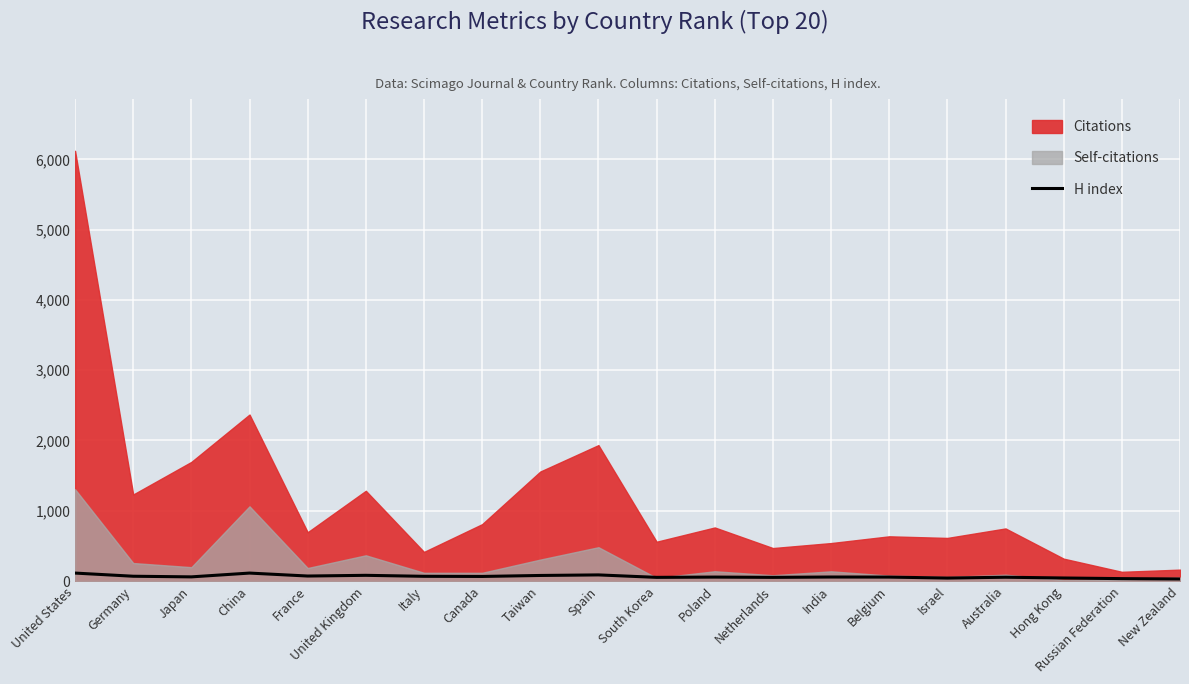

What is the difference between the maximum and minimum values?

84